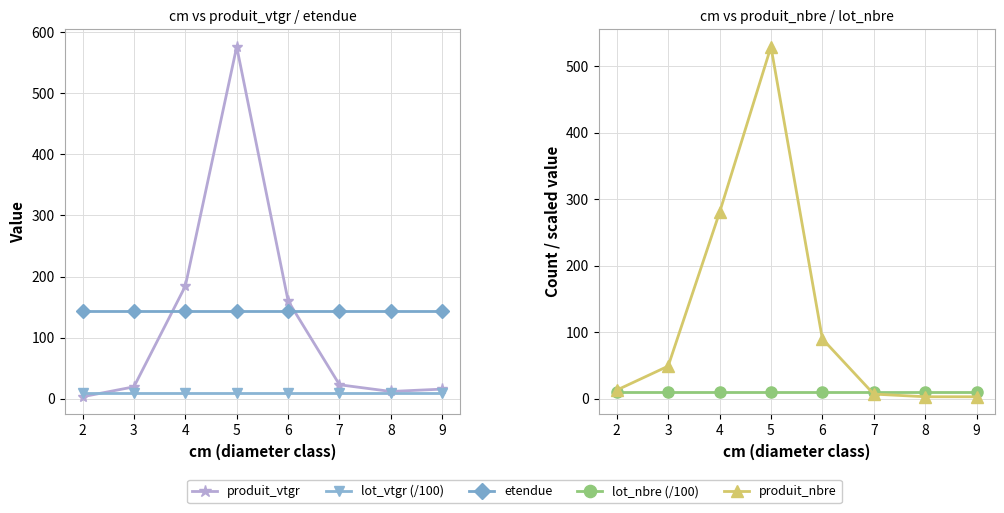

Which series has the widest spread of values?

produit_vtgr